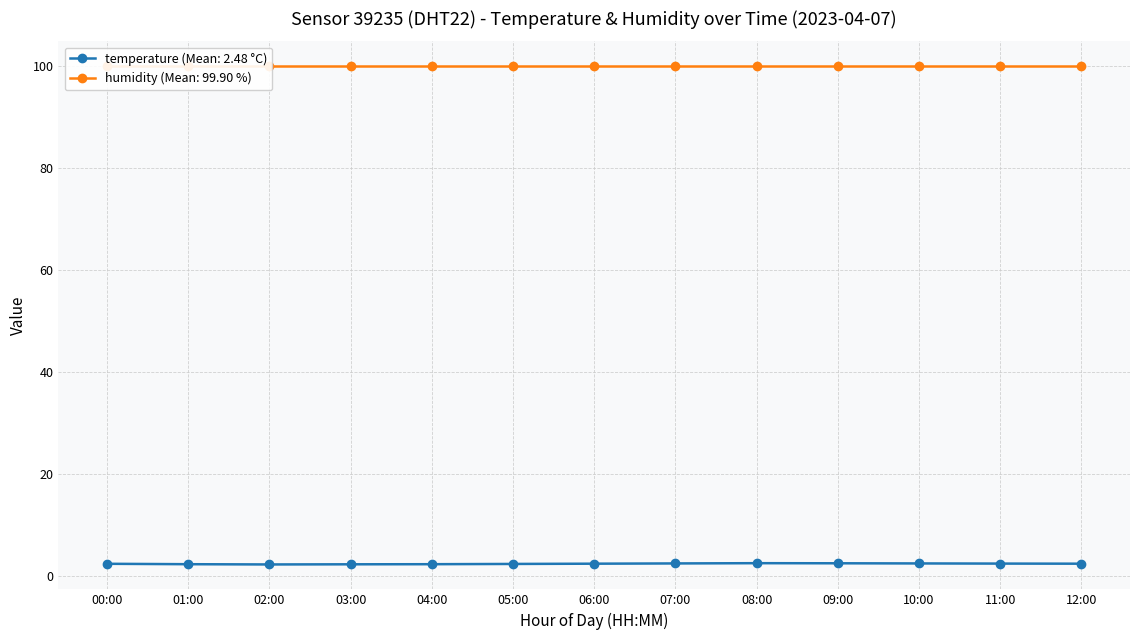

Between 04:00 and 07:00, which series saw the biggest shift?

temperature